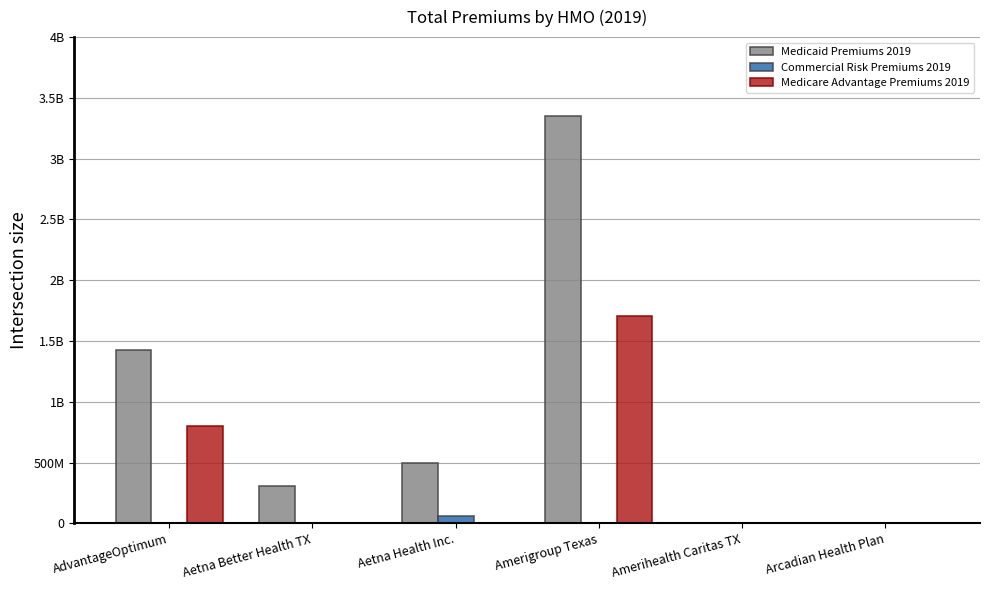

Reading left to right, transcribe all the data shown in this chart.

Medicaid Premiums 2019: 1.4	0.3	0.5	3.4	0.0	0.0
Commercial Risk Premiums 2019: 0.0	0.0	0.1	0.0	0.0	0.0
Medicare Advantage Premiums 2019: 0.8	0.0	0.0	1.7	0.0	0.0